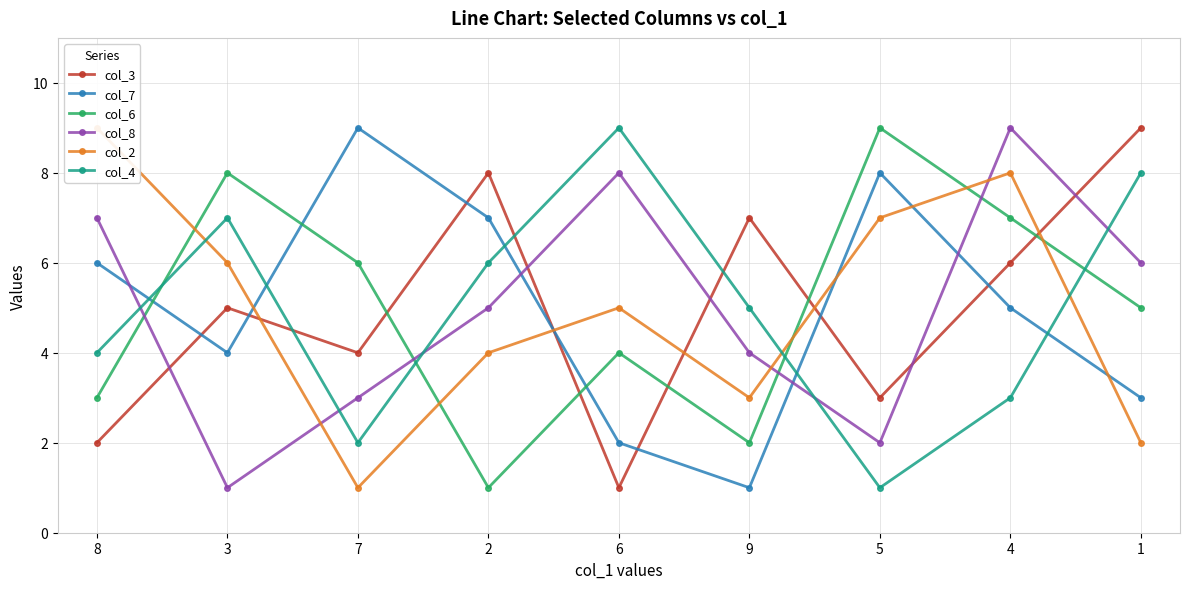

List the series in order of their peak value, lowest first.

col_3, col_7, col_6, col_8, col_2, col_4